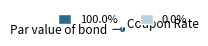

Is there any slice that represents more than half of the pie?

Yes